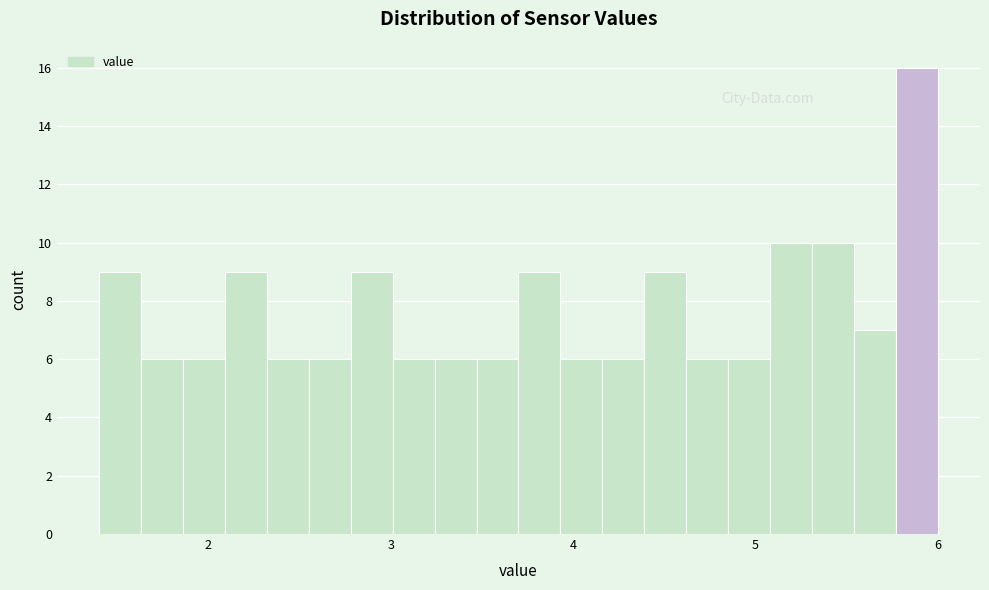

Around what value on the x-axis is the tallest bar? Give the approximate position of its centre, as read against the axis.

5.9